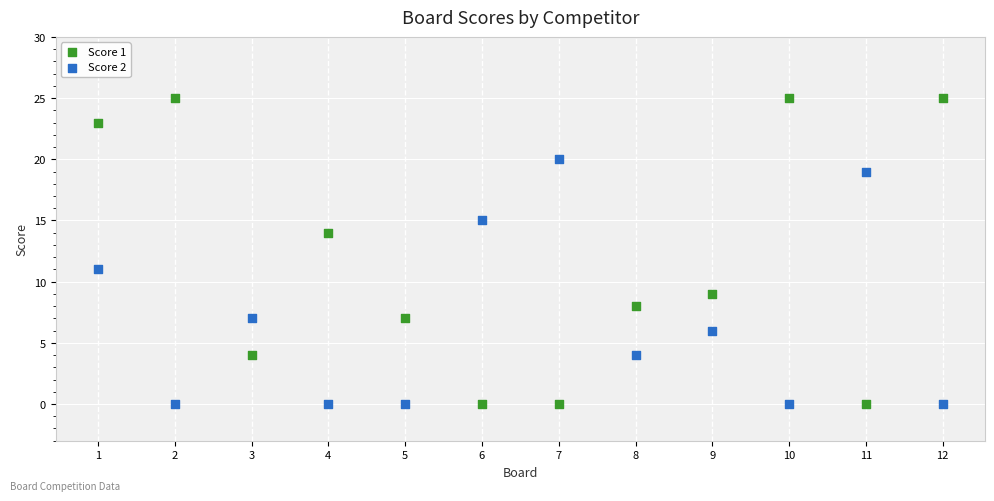

Which series has the widest spread of Y values?

Score 1